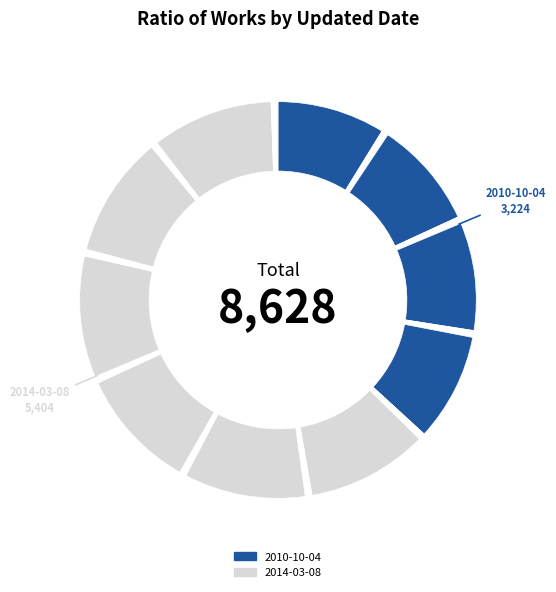

How many slices are in this pie chart?

20